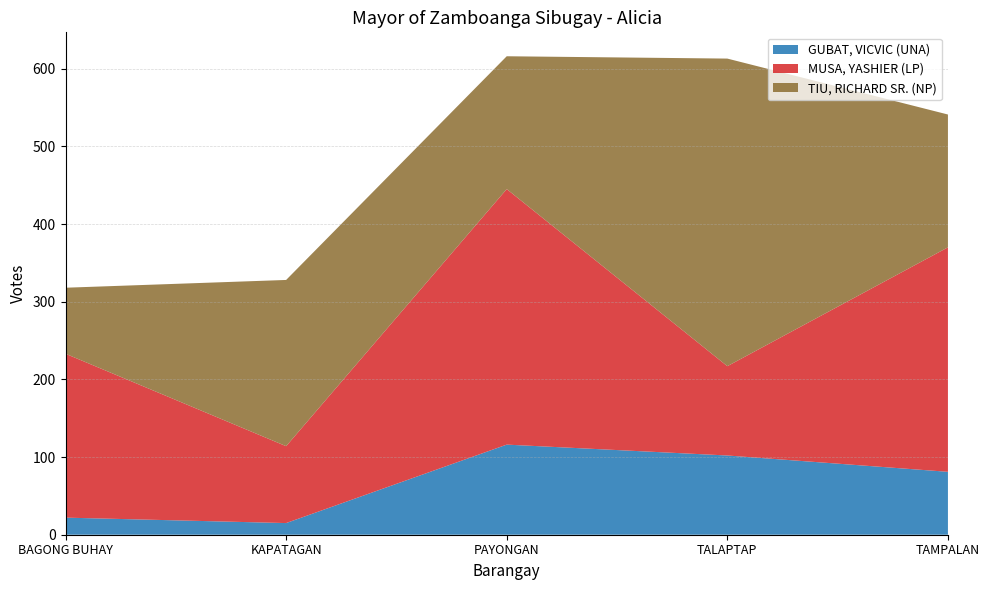

Reading left to right, what are all the values shown in this chart?

GUBAT, VICVIC (UNA): BAGONG BUHAY=22	KAPATAGAN=15	PAYONGAN=116	TALAPTAP=102	TAMPALAN=81
MUSA, YASHIER (LP): BAGONG BUHAY=211	KAPATAGAN=99	PAYONGAN=329	TALAPTAP=115	TAMPALAN=289
TIU, RICHARD SR. (NP): BAGONG BUHAY=85	KAPATAGAN=214	PAYONGAN=171	TALAPTAP=396	TAMPALAN=171